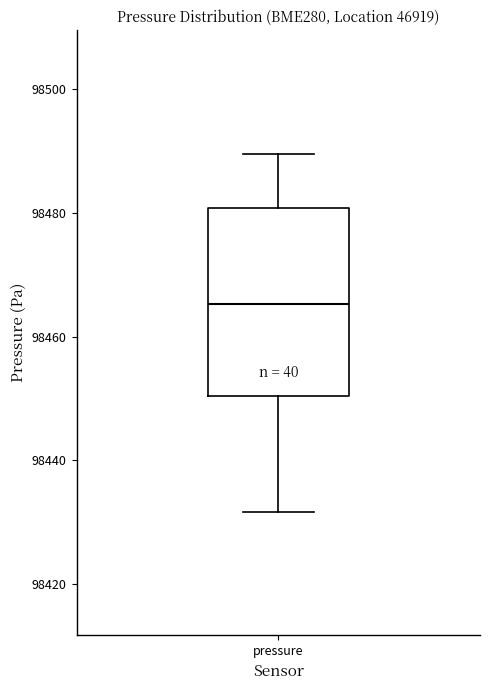

Transcribe this box plot: give where the median line is, the range the box spans, and where the two whiskers end, as read against the y-axis. The values are not printed on the chart, so give them approximately, as read against the axis.

median 98466, box 98450 to 98480, whiskers 98432 to 98490